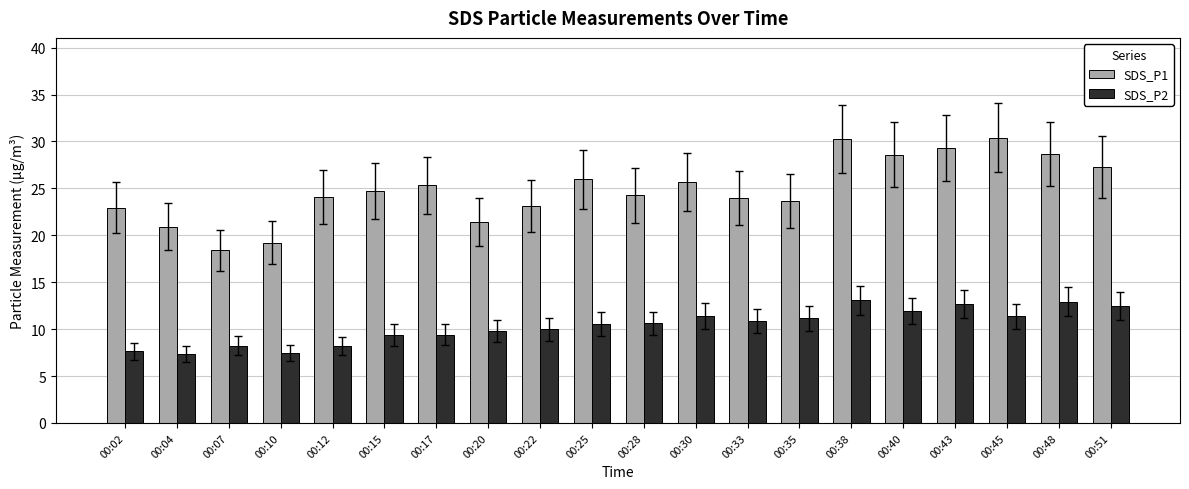

The value of SDS_P2 at 00:30 is 7.8. True or false?

False